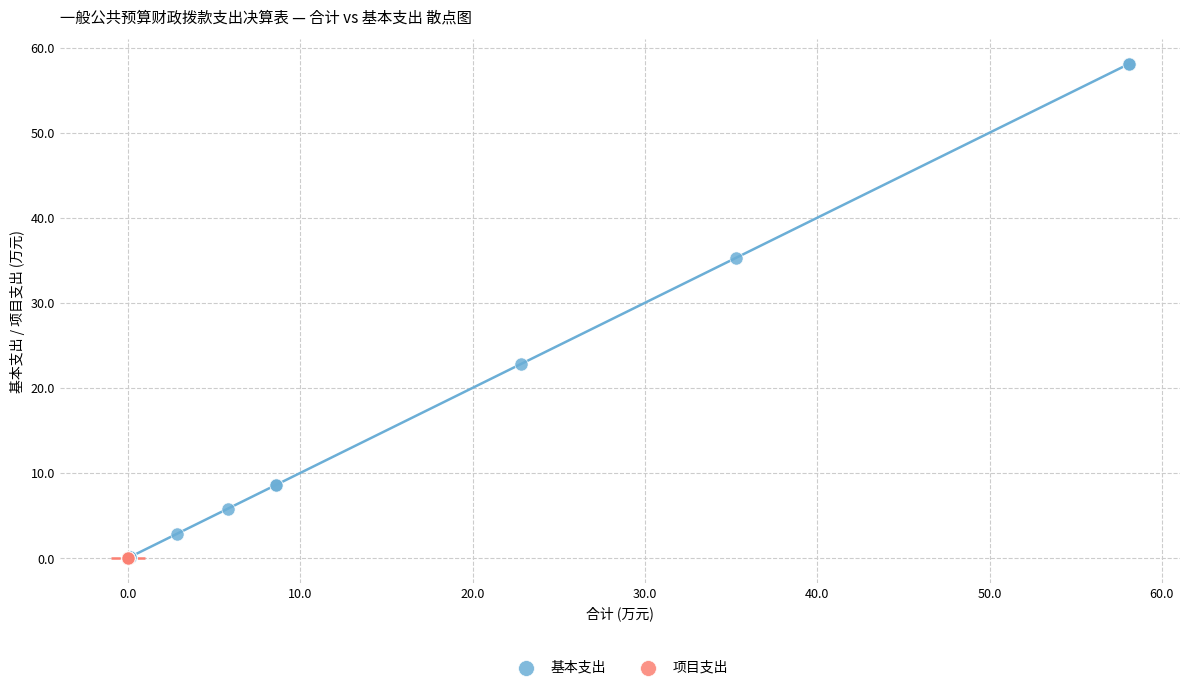

Which series contains the highest Y value?

基本支出